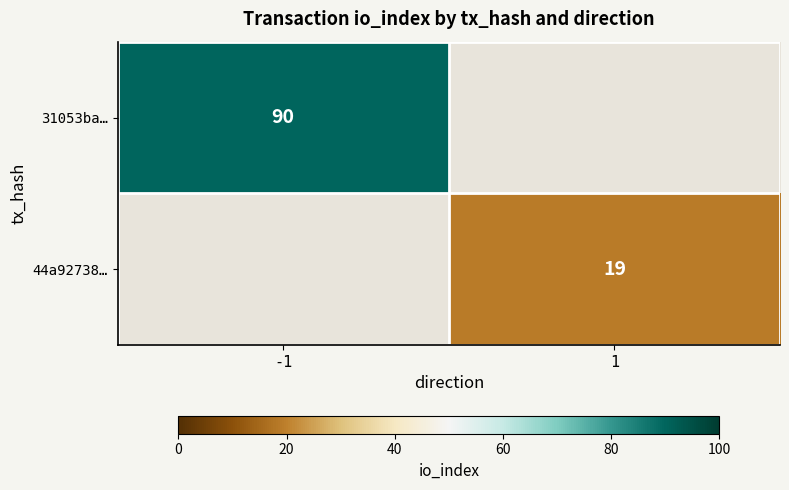

True or false: 31053ba… has a value of 90 at -1.

True